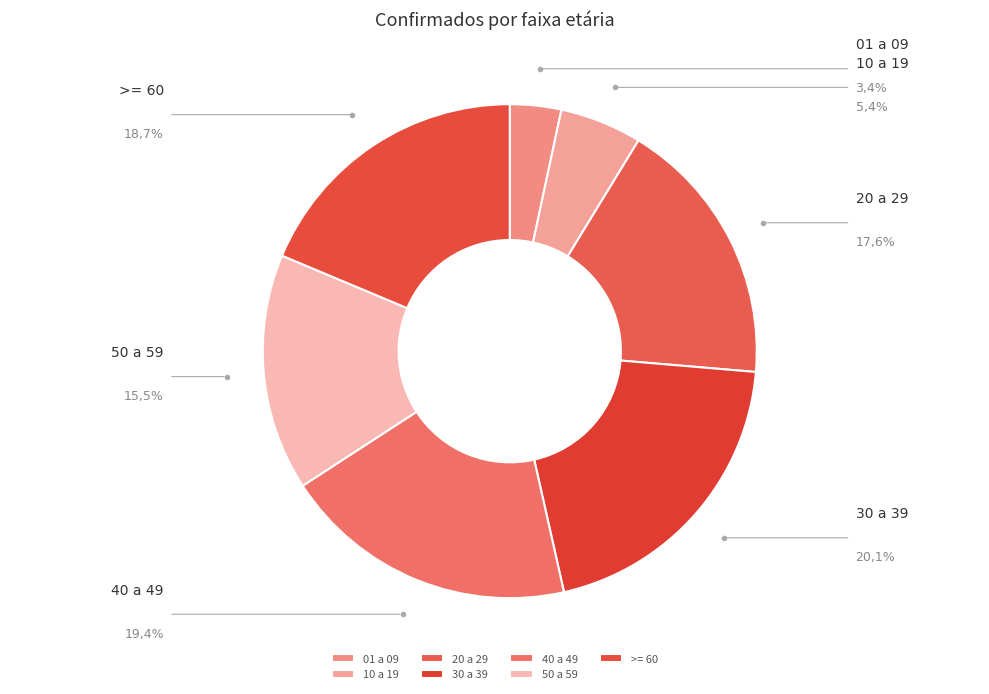

To the nearest percent, what portion does 01 a 09 represent?

3%